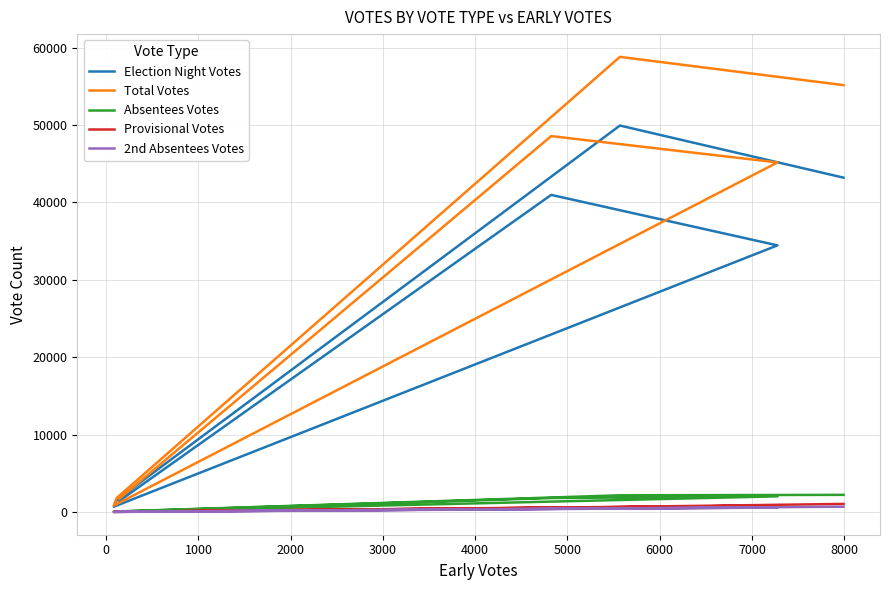

True or false: 2nd Absentees Votes and Absentees Votes cross at least once.

False